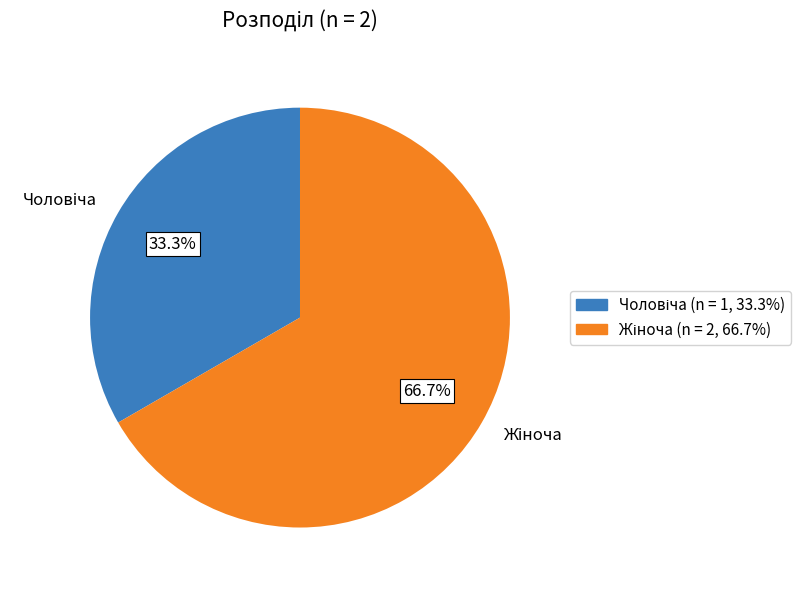

Is there any slice that represents more than half of the pie?

Yes